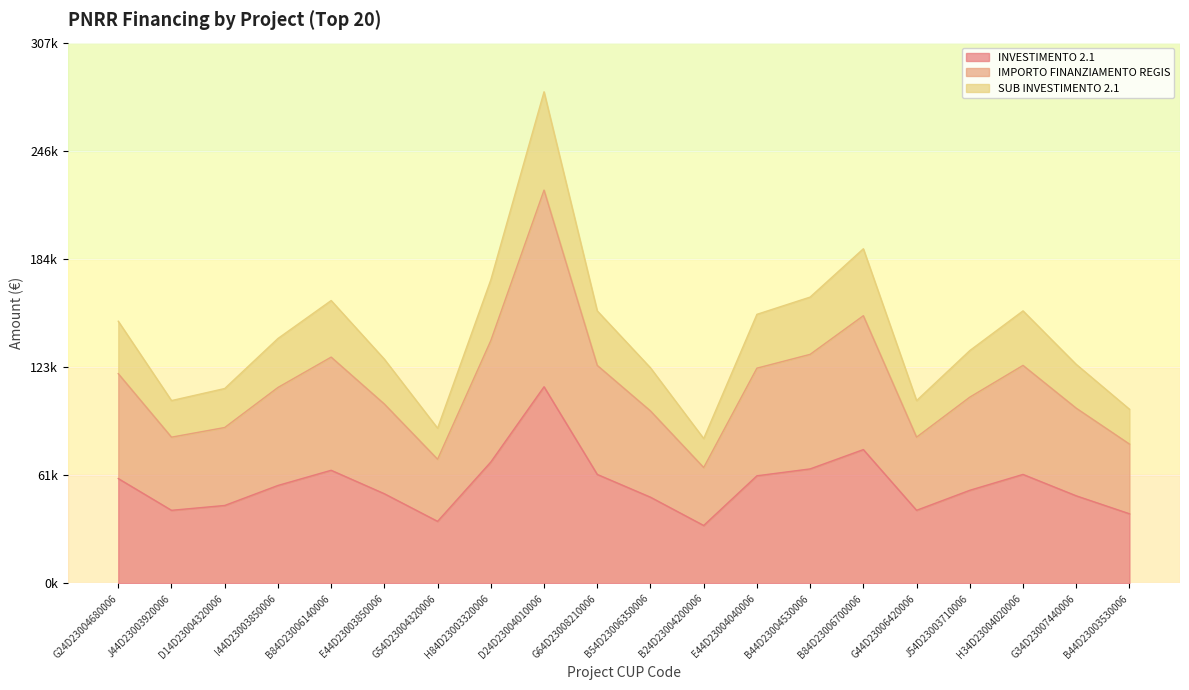

Rank the categories by SUB INVESTIMENTO 2.1 value from lowest to highest.

B24D23004200006, G54D23004320006, B44D23003530006, J44D23003920006, G44D23006420006, D14D23004320006, B54D23006350006, G34D23007440006, E44D23003850006, J54D23003710006, I44D23003850006, G24D23004680006, E44D23004040006, G64D23008210006, H34D23004020006, B84D23006140006, B44D23004530006, H84D23003320006, B84D23006700006, D24D23004010006